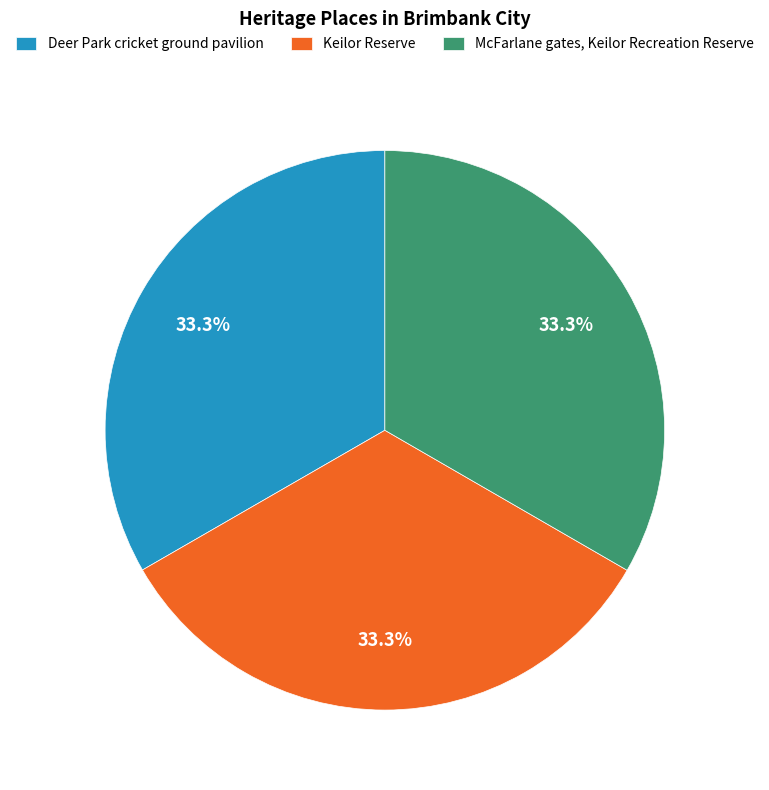

To the nearest percent, what percentage of the pie is McFarlane gates, Keilor Recreation Reserve?

33%